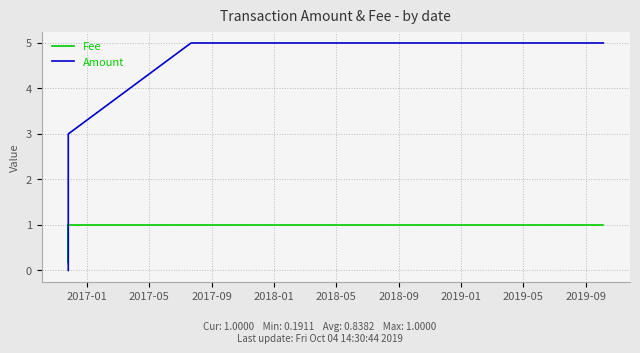

The value of Fee at 2017-09 is 1.6. True or false?

False